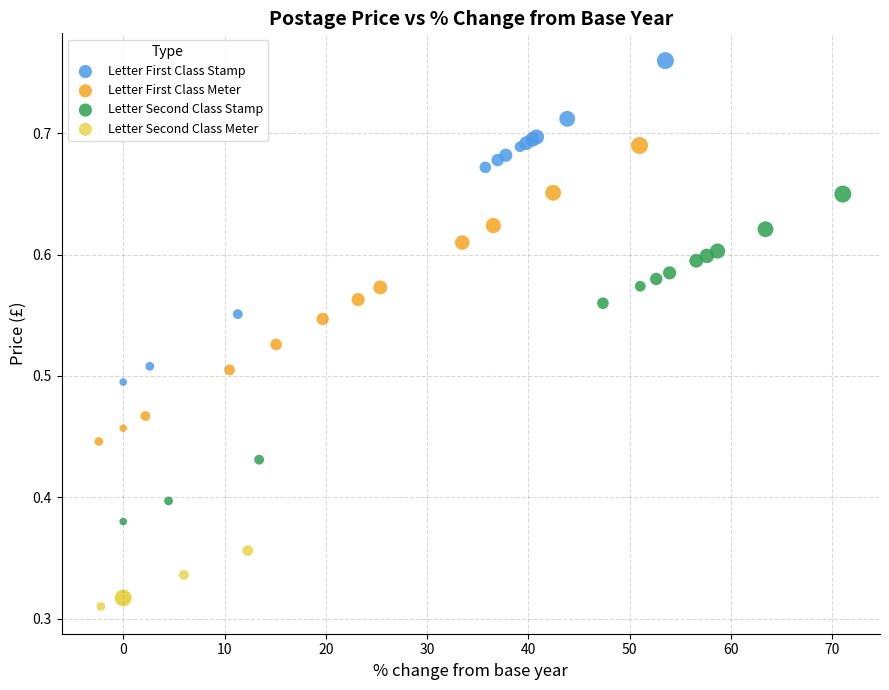

Which series contains the highest Y value?

Letter First Class Stamp